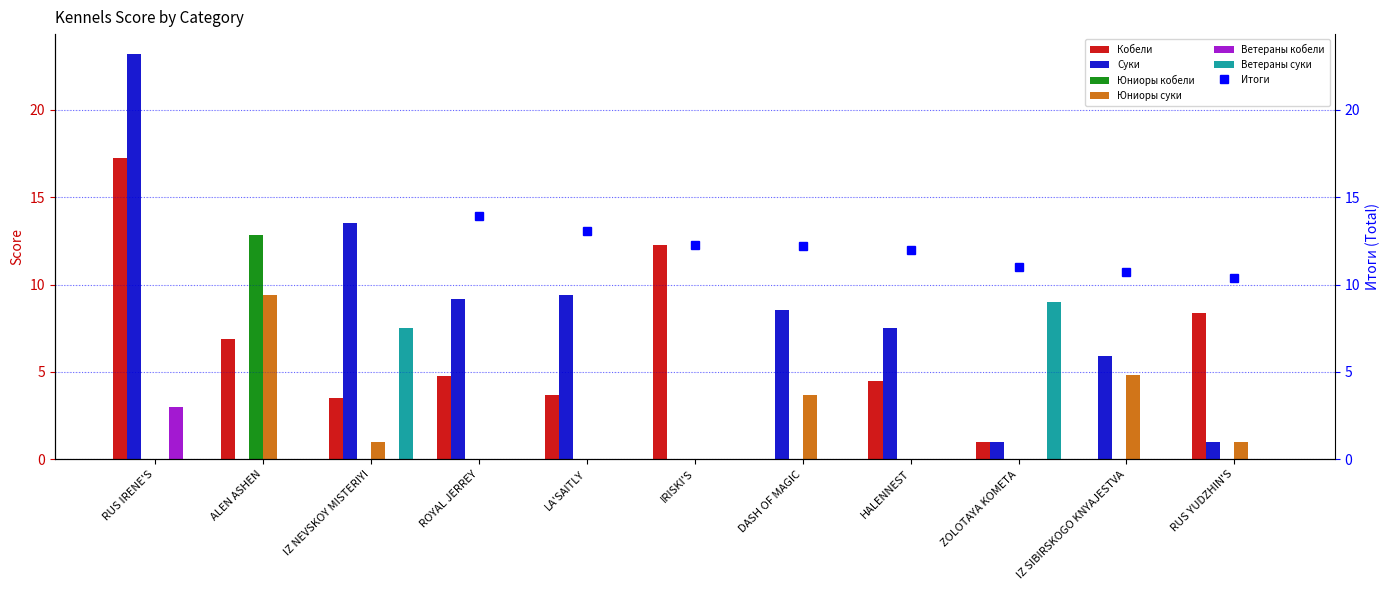

What is the sum of all Юниоры кобели values?

12.9